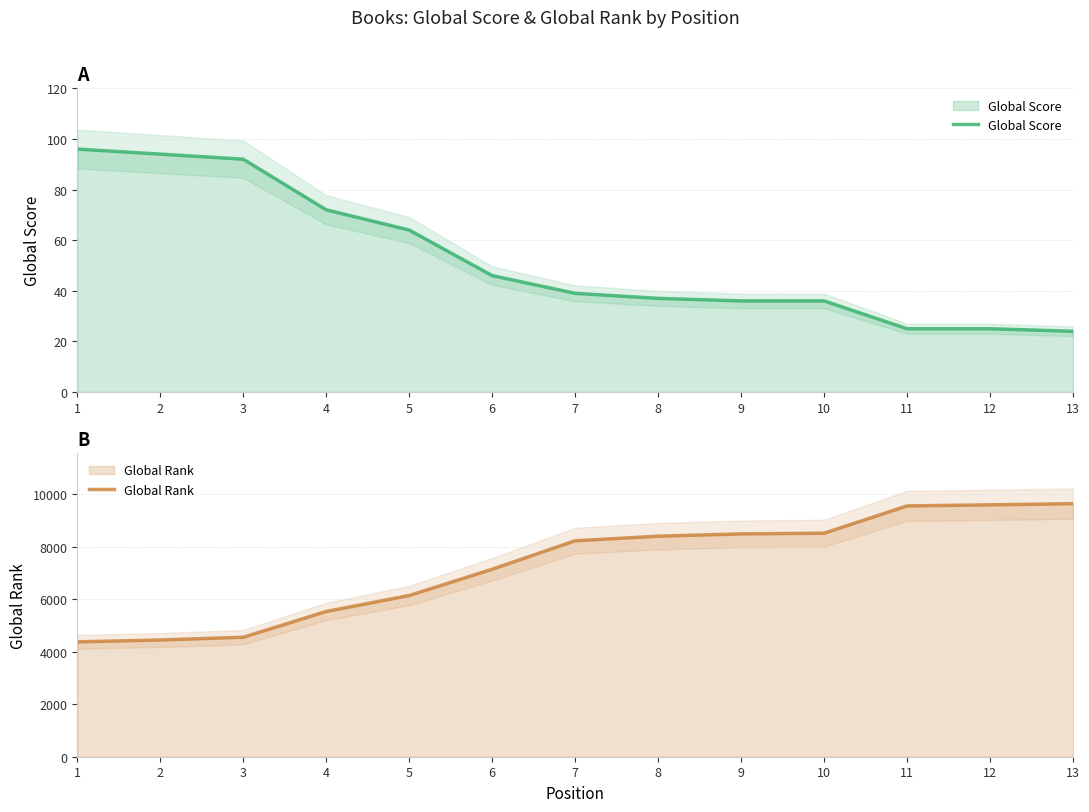

Which label corresponds to the smallest value in the chart?

13